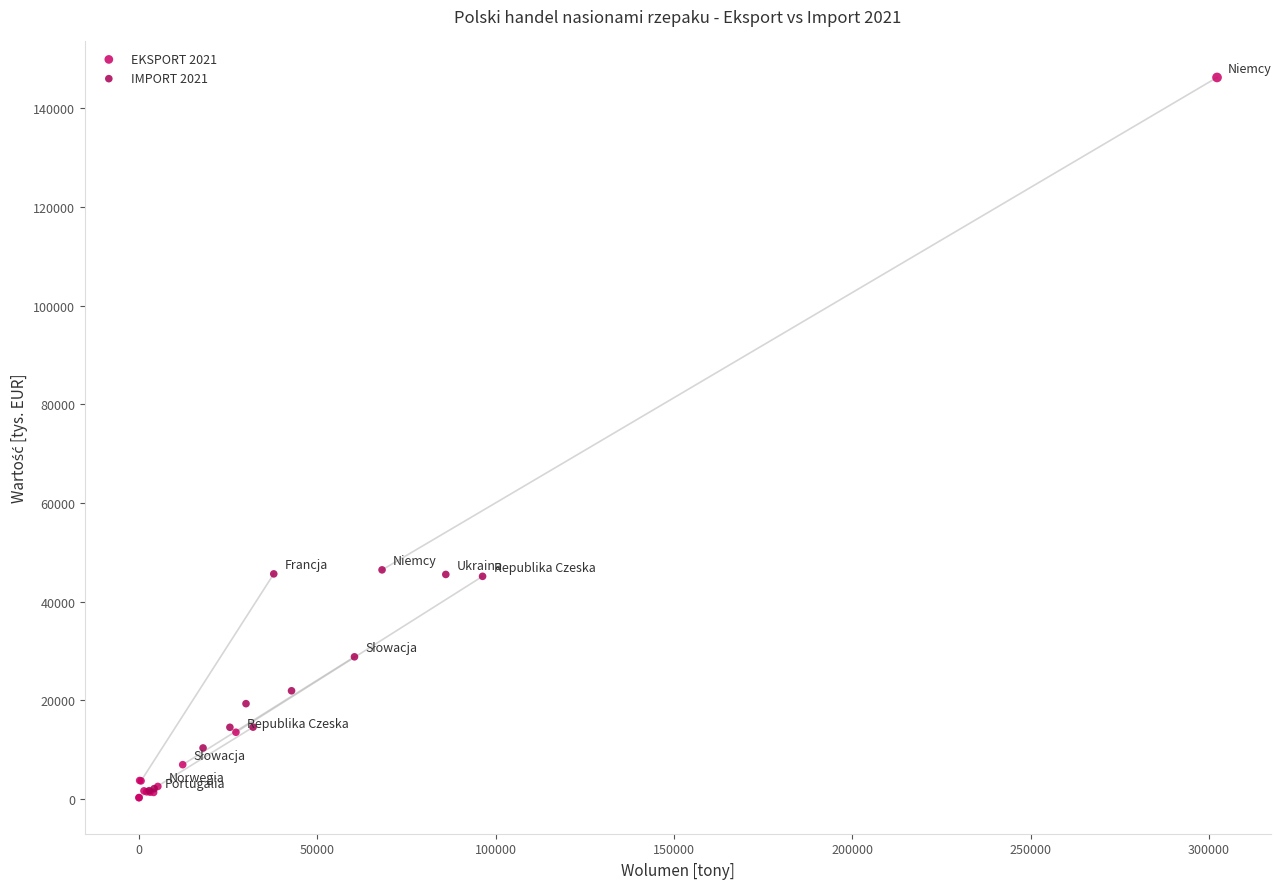

What are all the series names shown in the legend?

EKSPORT 2021, IMPORT 2021